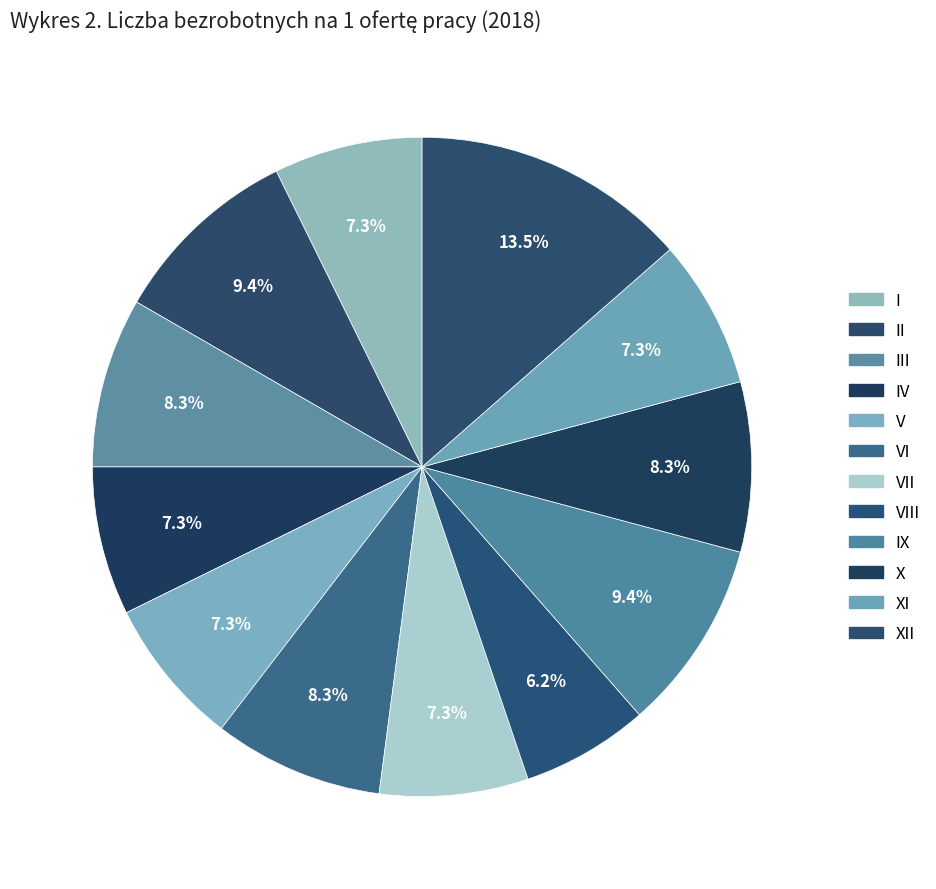

To the nearest percent, what is the combined percentage of X and VIII?

15%